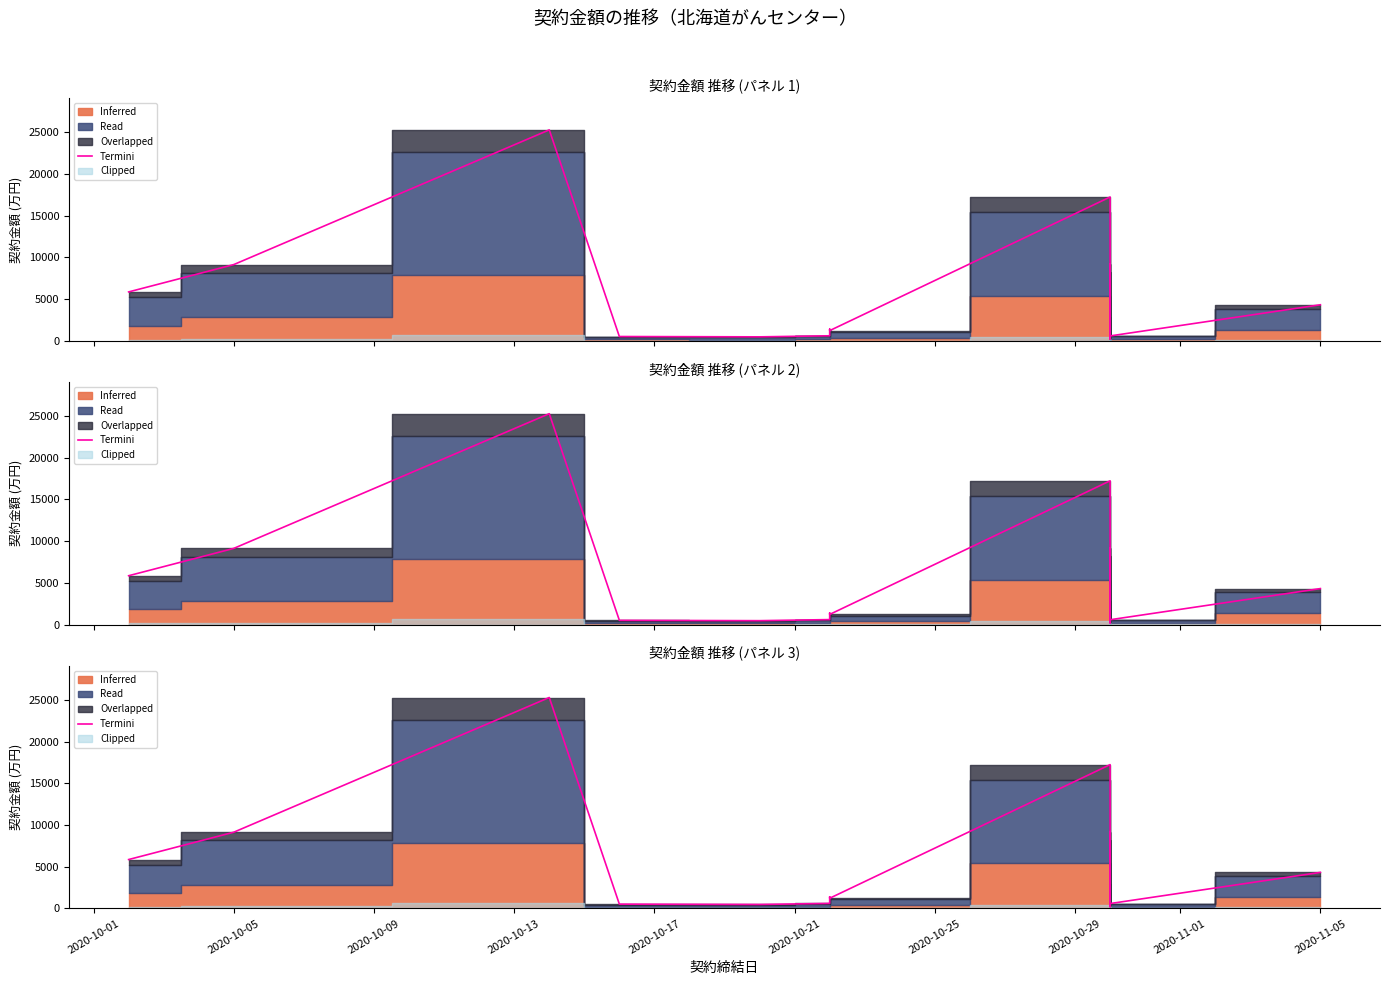

Is it true that the value at 2020-10-01 is 78243840.5?

False